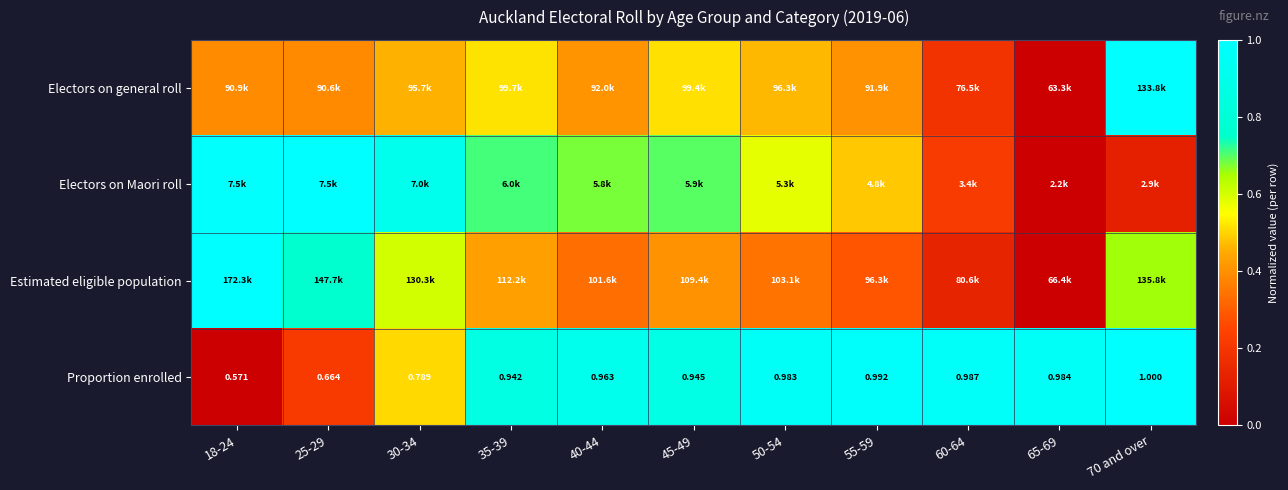

How many categories are shown in the chart?

11